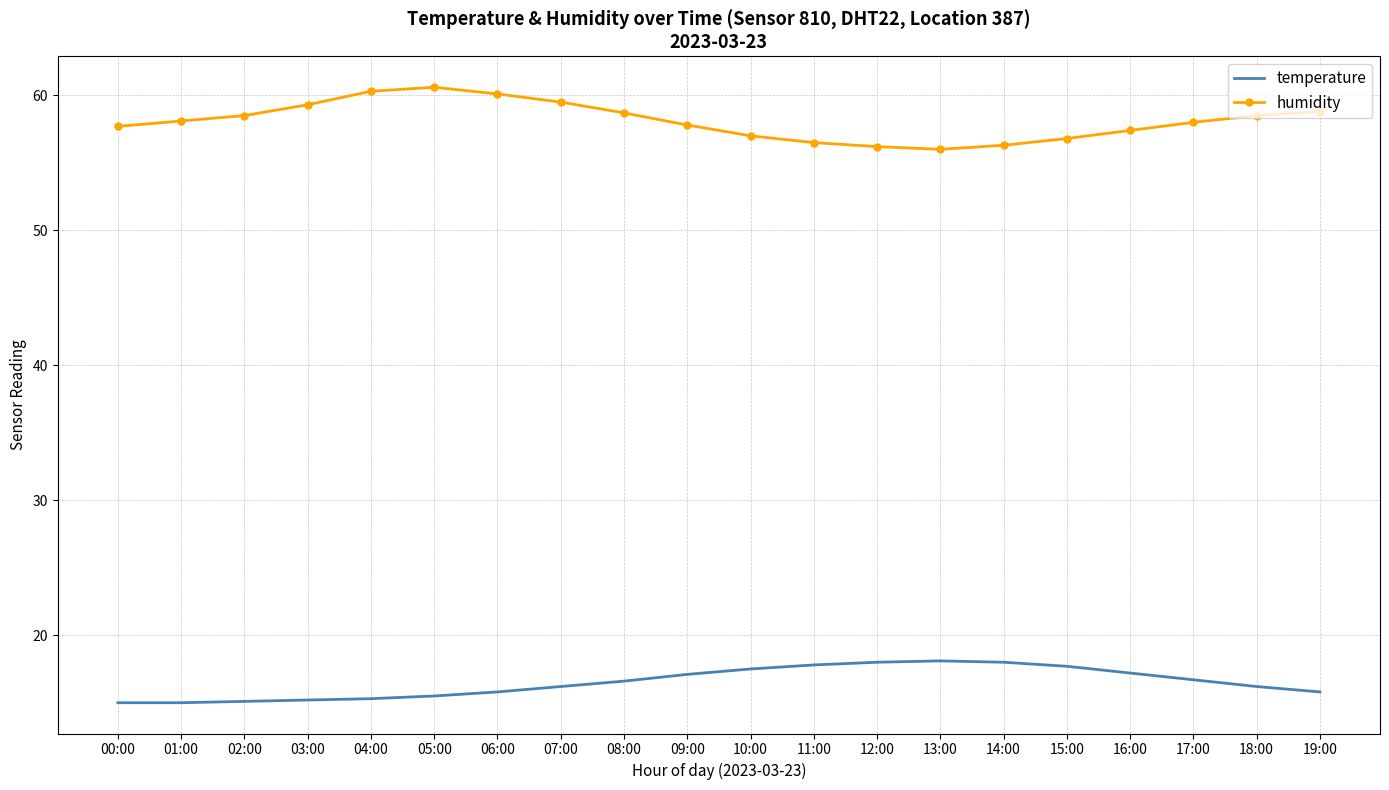

True or false: humidity has a value of 39.1 at 00:00.

False